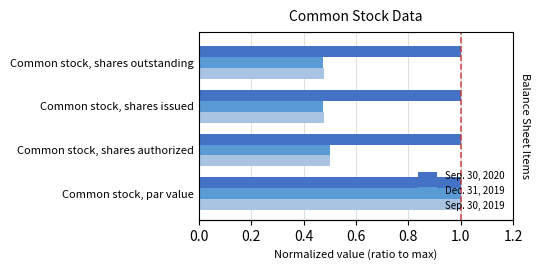

What value does the Sep. 30, 2019 series have at Common stock, shares issued?

0.5